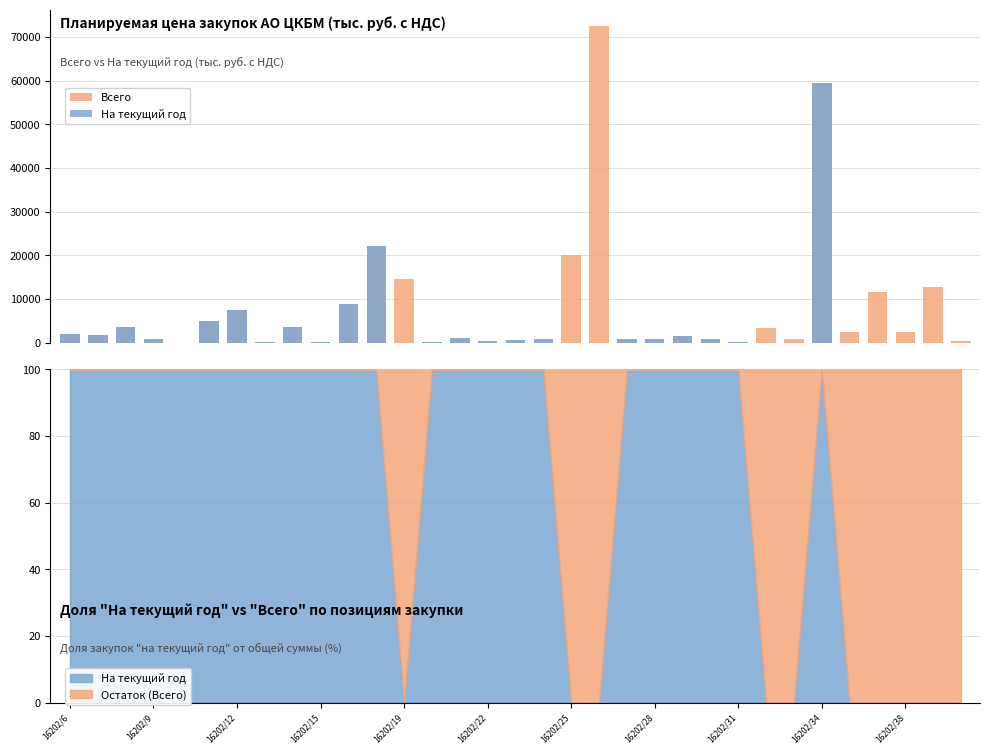

At which category is the sum across all series the highest?

16202/34